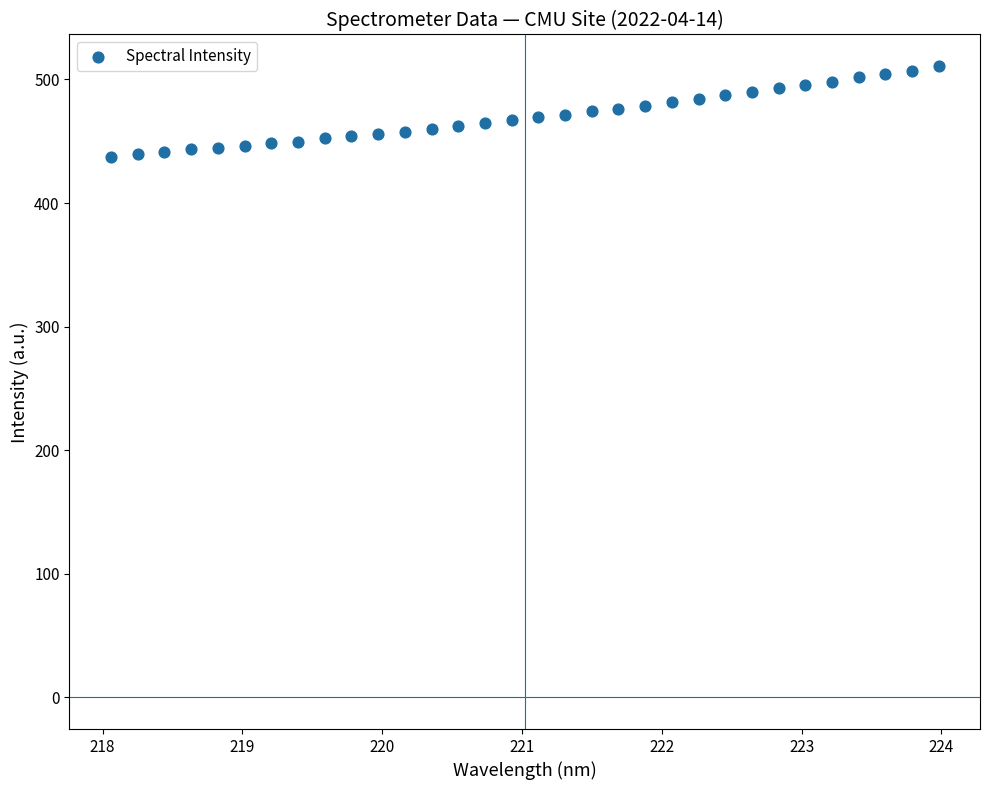

What is the range of Y values (max minus min)?

73.3